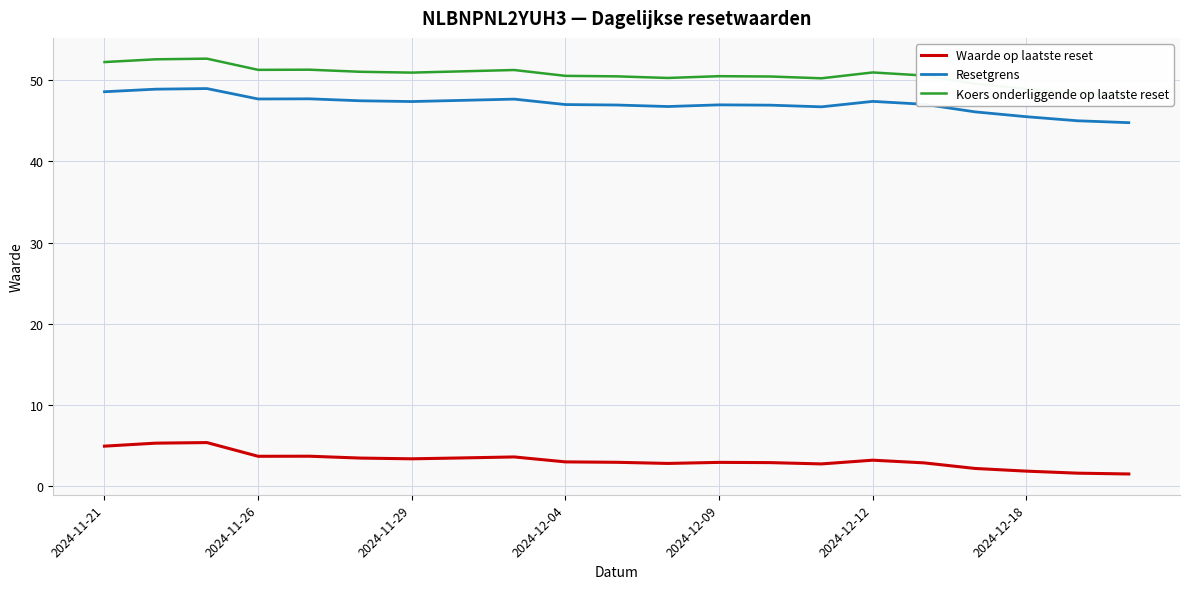

True or false: Resetgrens has a value of 47.4 at 2024-11-29.

True